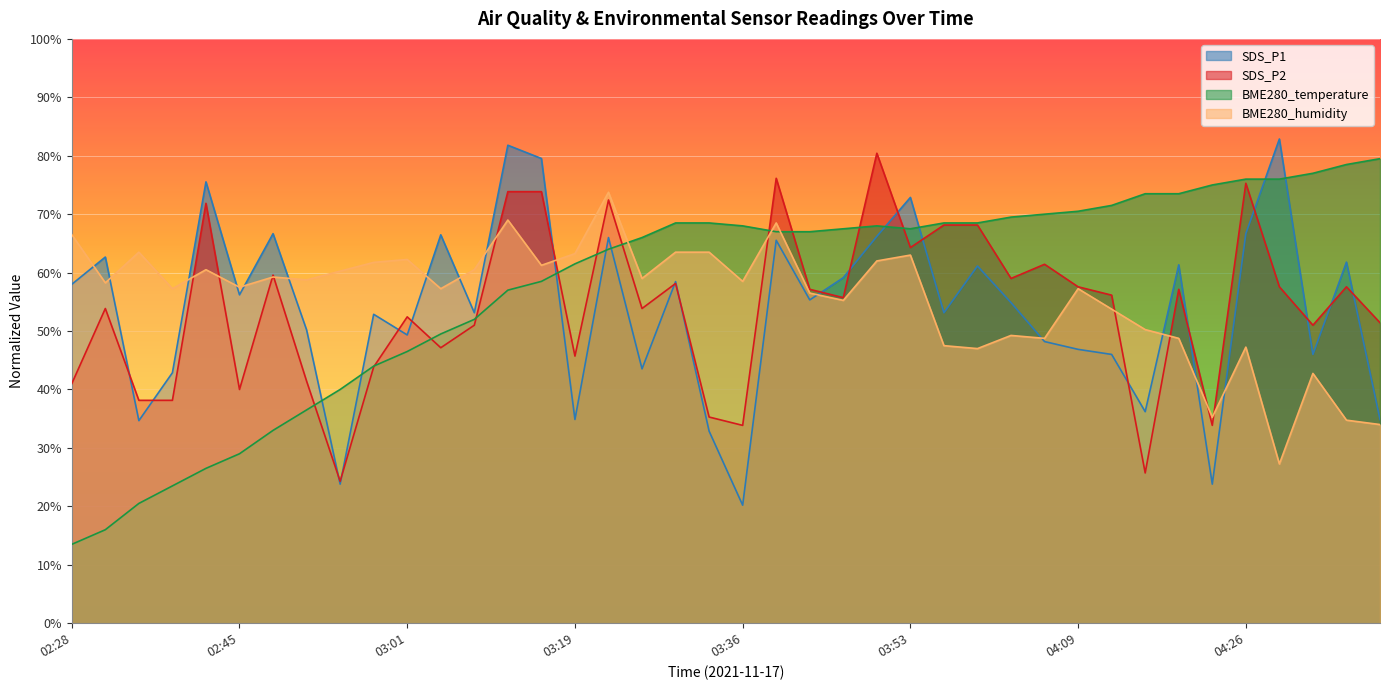

How many data points in BME280_temperature are less than 67?

18